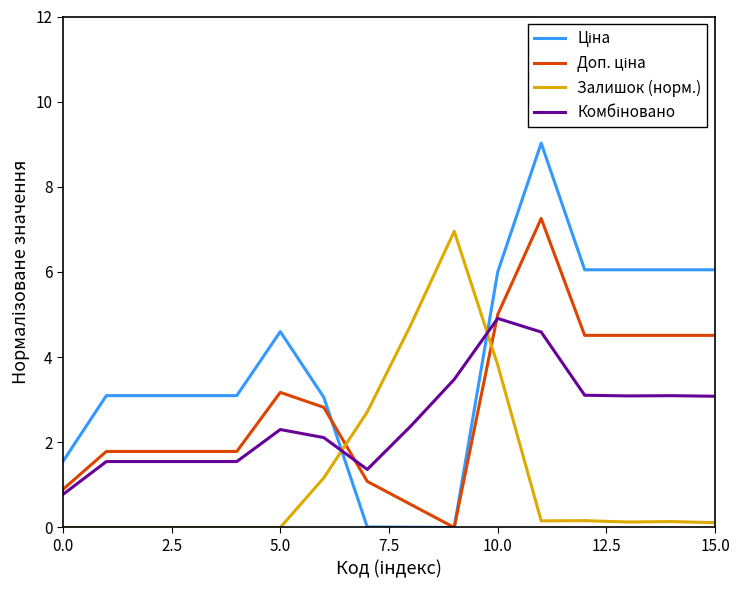

True or false: Комбіновано and Доп. ціна cross at least once.

True